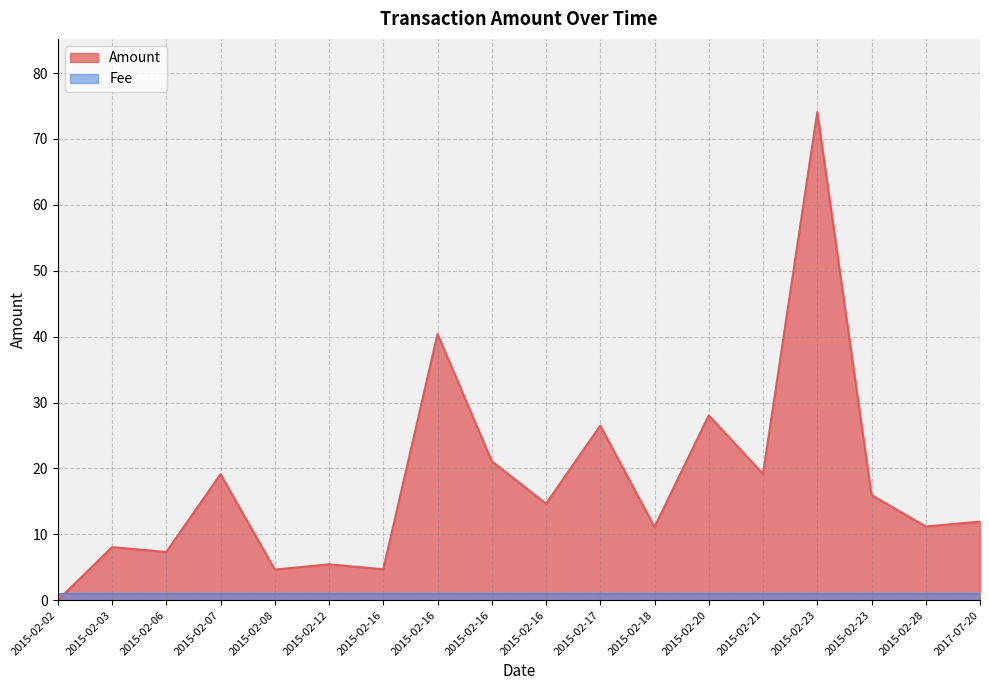

Which category has the highest value across all series?

2015-02-23